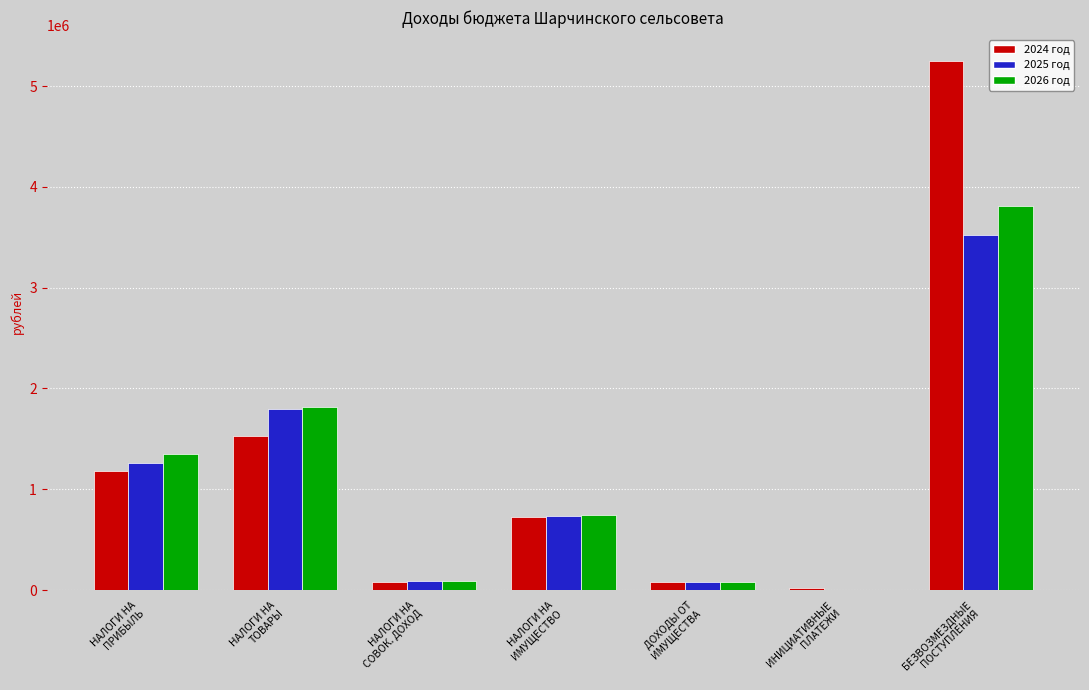

At which label is 2024 год closest to 2631286?

НАЛОГИ НА
ТОВАРЫ